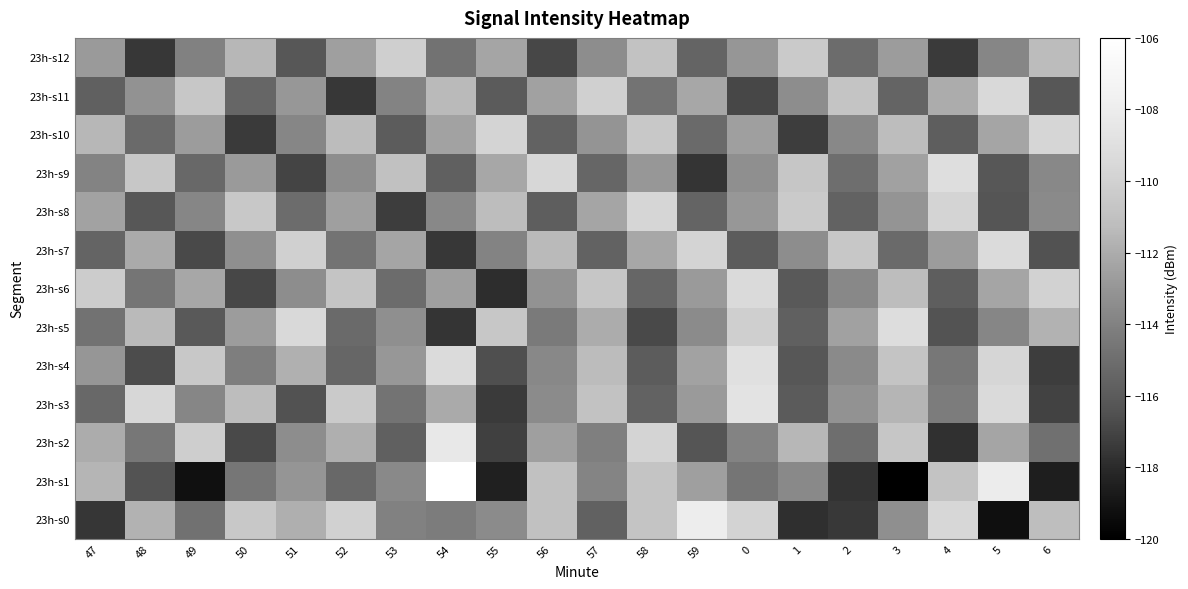

At 3, list the series in order from smallest to largest.

23h-s1, 23h-s11, 23h-s7, 23h-s0, 23h-s8, 23h-s12, 23h-s9, 23h-s3, 23h-s6, 23h-s10, 23h-s4, 23h-s2, 23h-s5